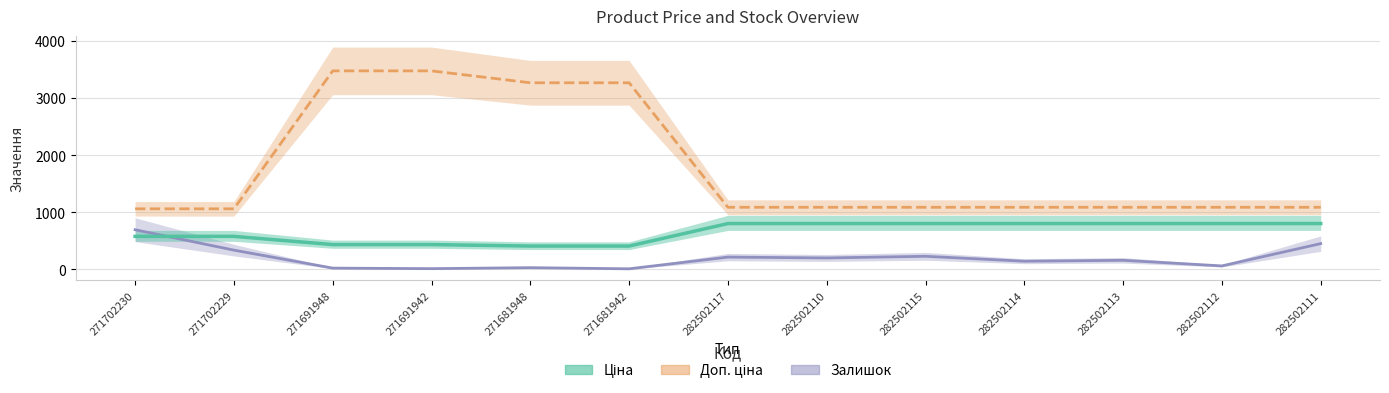

What is the average value of the Залишок series?

197.2